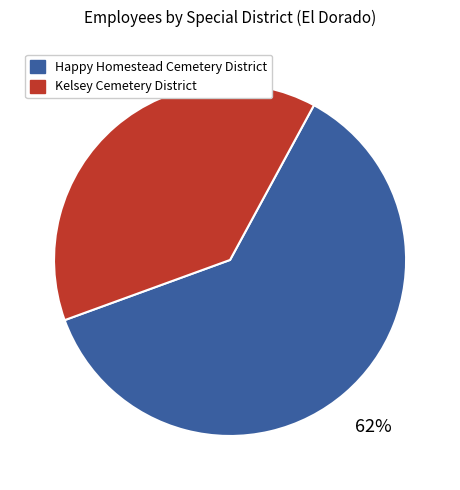

To the nearest percent, what is the combined percentage of Kelsey Cemetery District and Happy Homestead Cemetery District?

100%